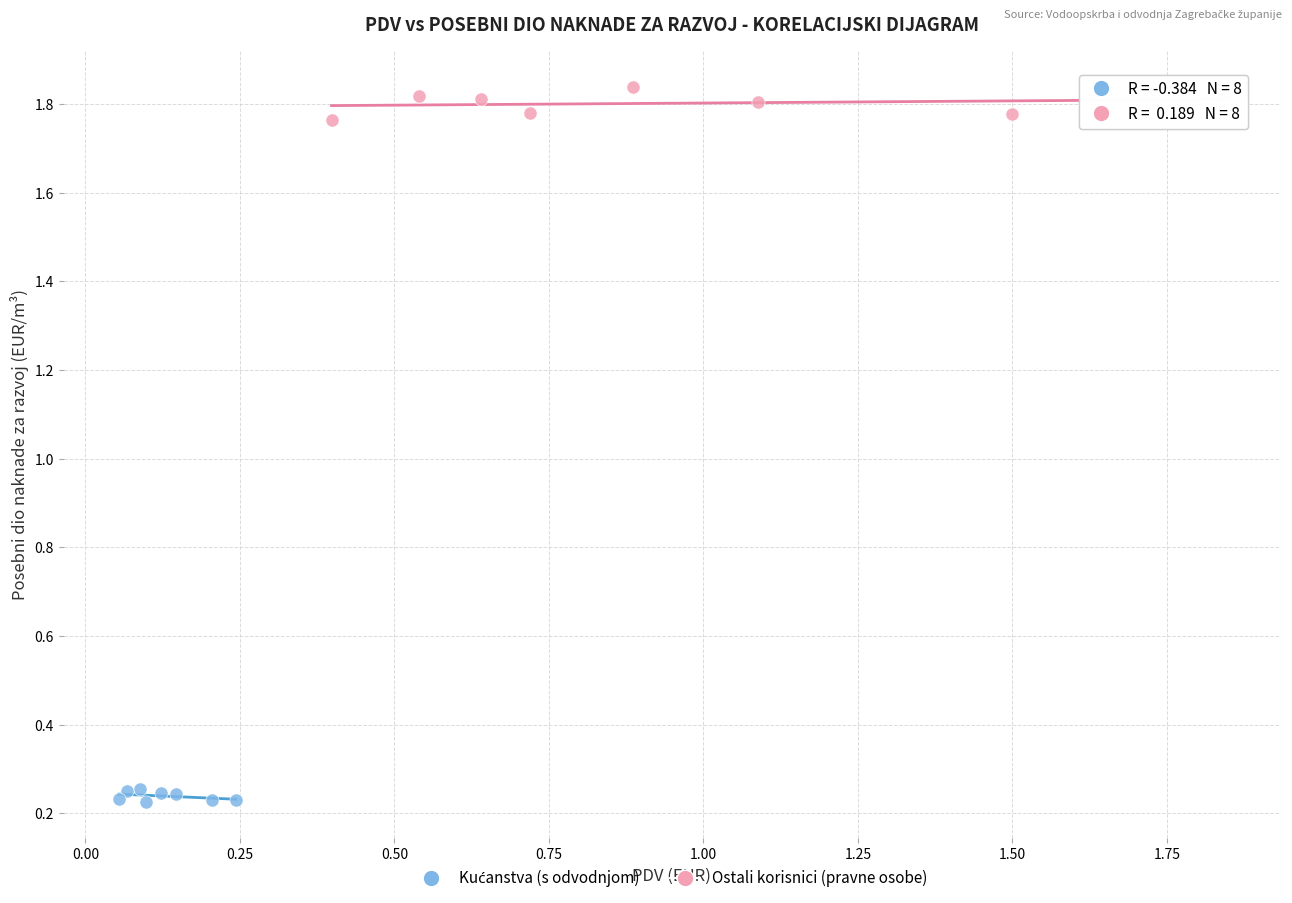

Which series contains the highest Y value?

Ostali korisnici (pravne osobe)